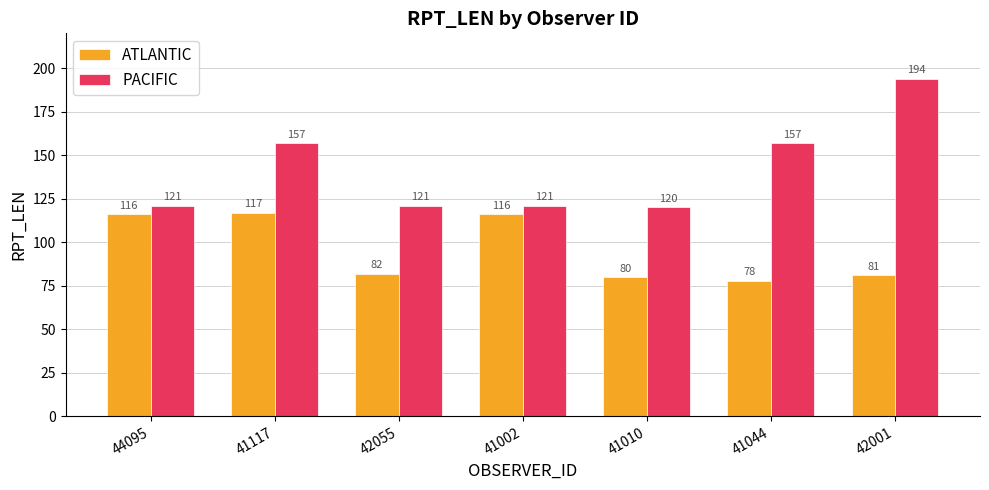

What are all the series names shown in the legend?

ATLANTIC, PACIFIC